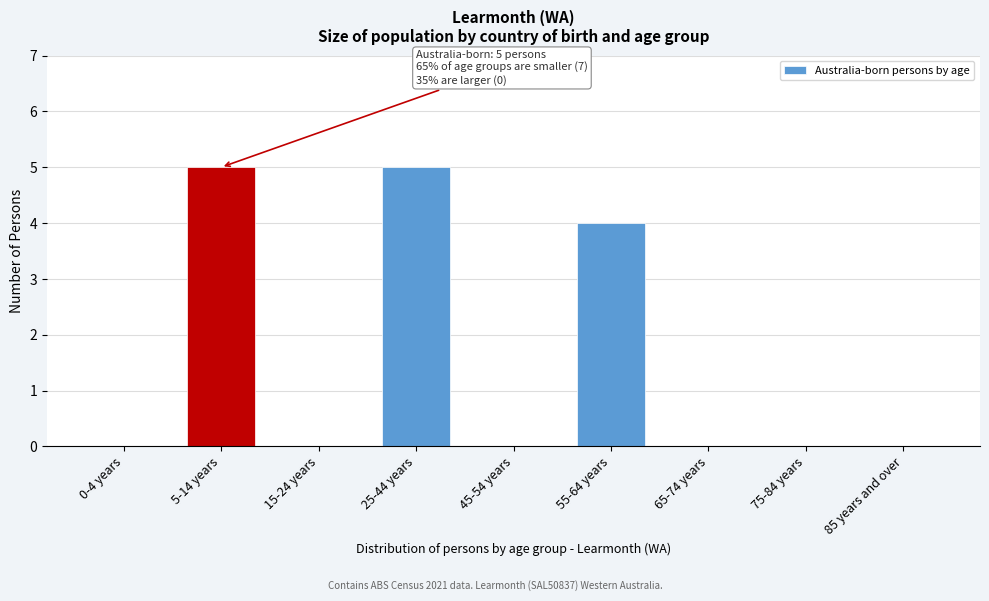

Reading left to right, list all the values displayed in this chart.

0-4 years=0	5-14 years=5	15-24 years=0	25-44 years=5	45-54 years=0	55-64 years=4	65-74 years=0	75-84 years=0	85 years and over=0